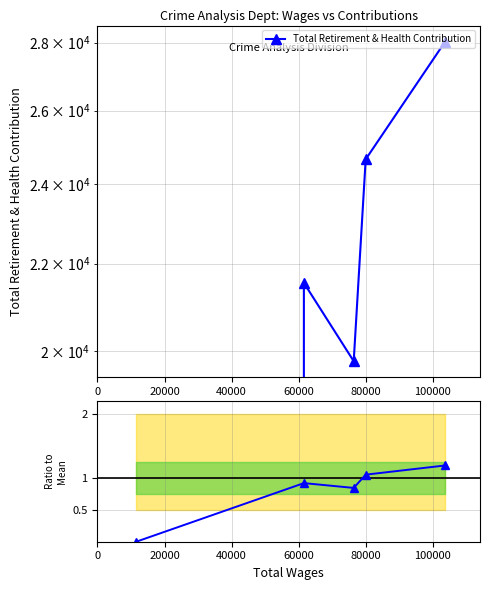

How many lines are shown in the chart?

1